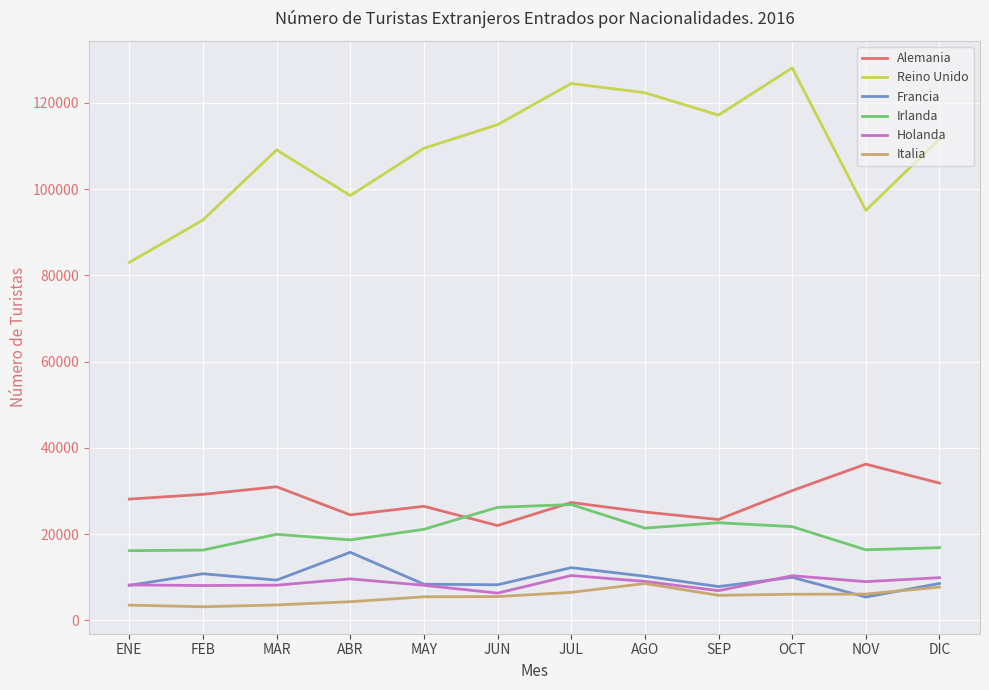

True or false: Reino Unido and Francia cross at least once.

False